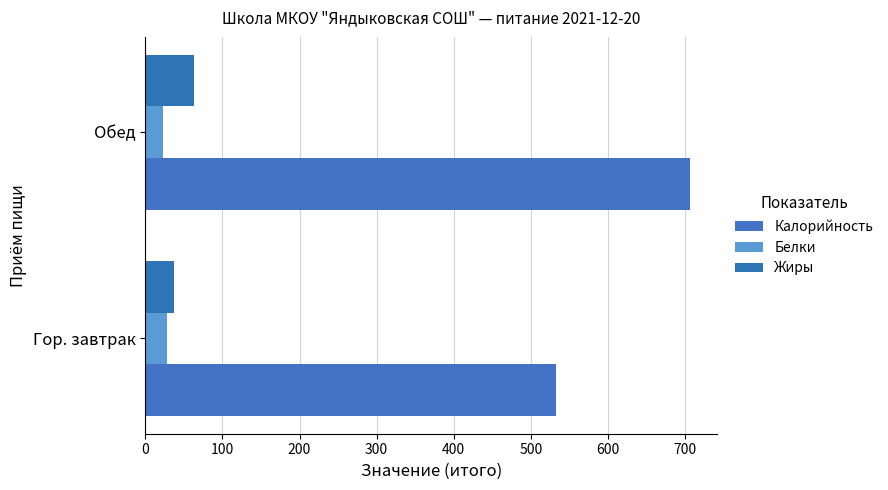

How many data points in Жиры are less than 63?

1